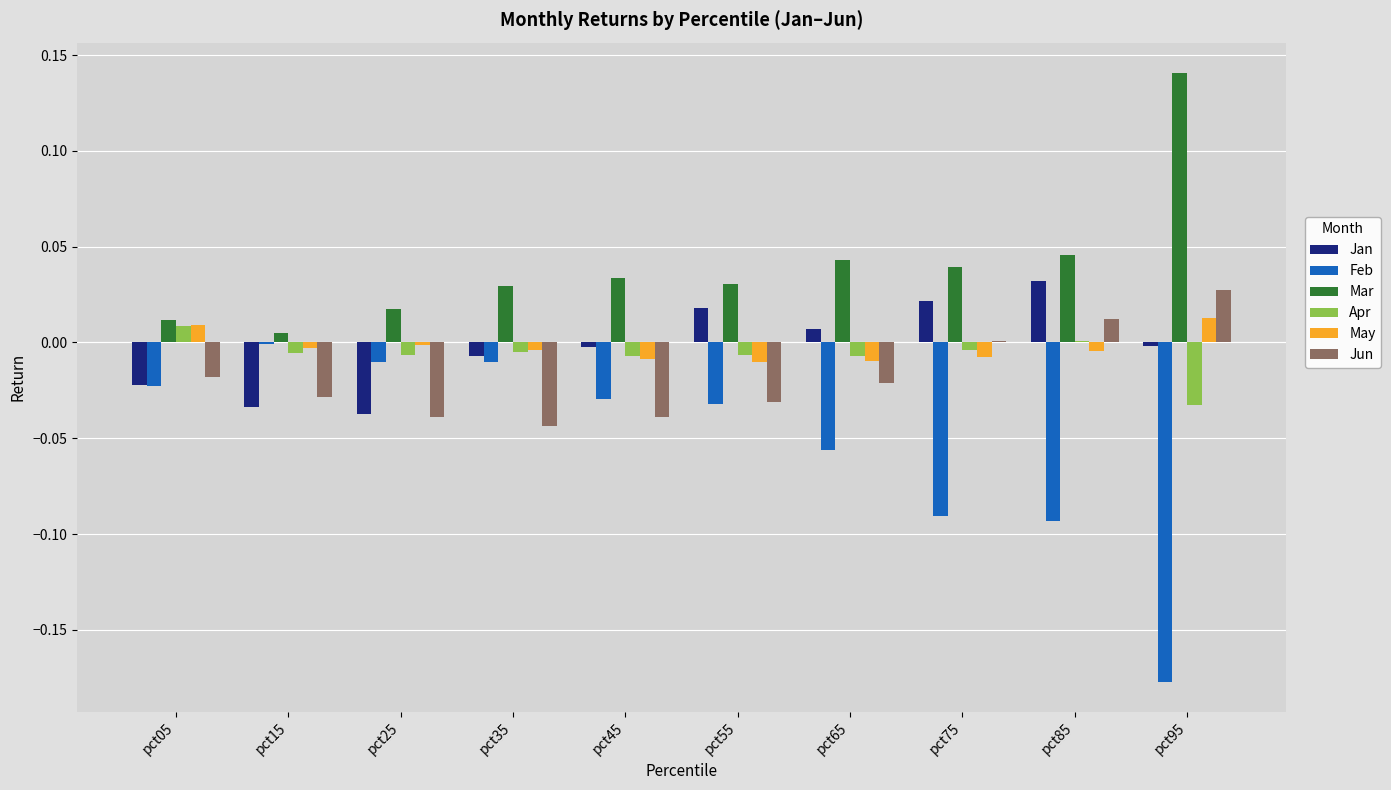

Does the chart contain stacked bars?

No